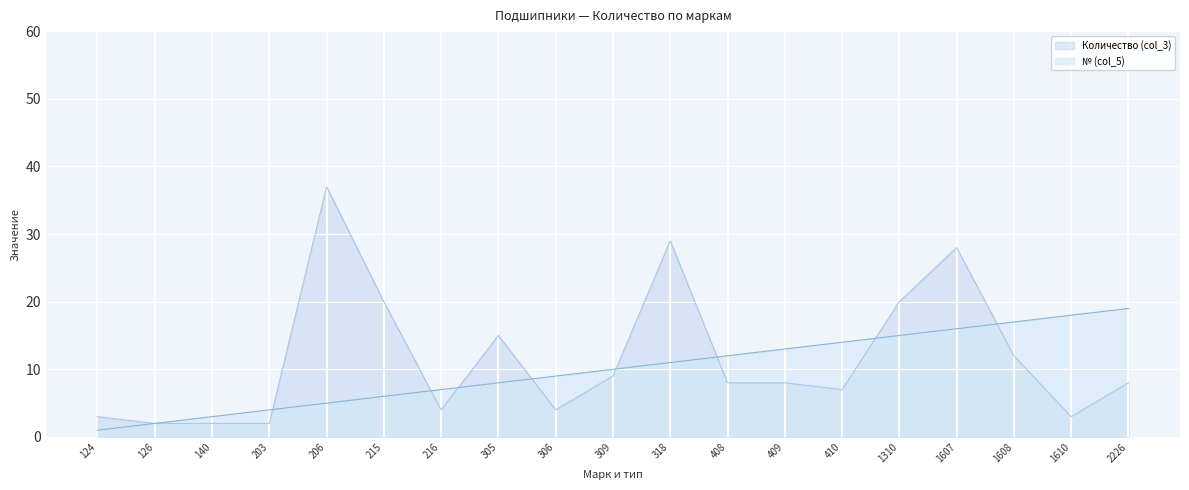

True or false: Количество (col_3) and № (col_5) cross at least once.

True